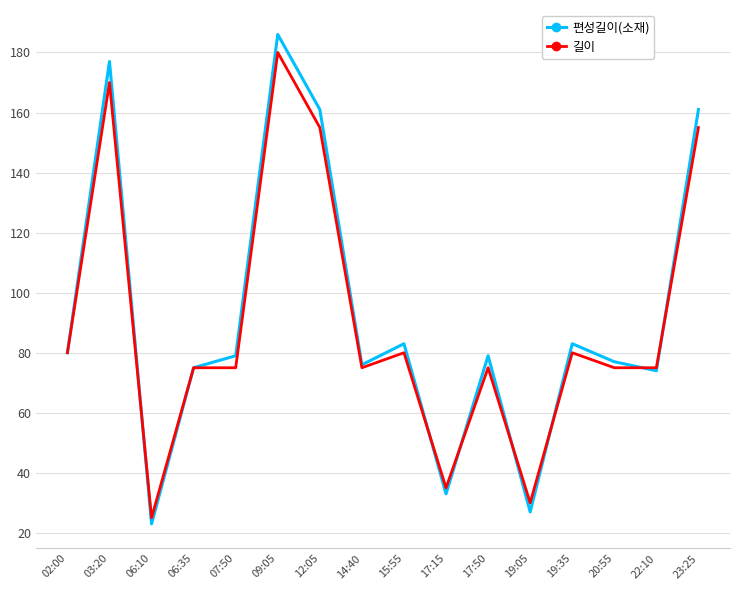

Which series ends up on top after the final intersection of 길이 and 편성길이(소재)?

편성길이(소재)